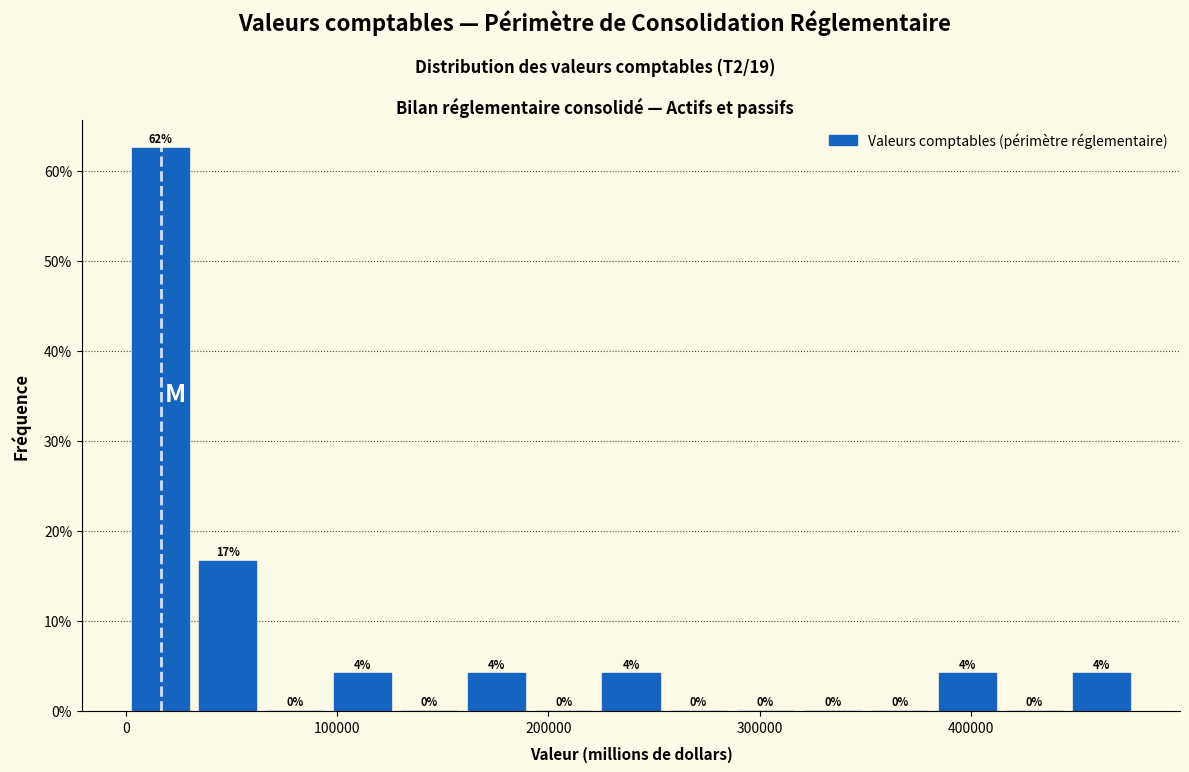

Read against the x-axis, roughly where is the centre of the tallest bar?

20000